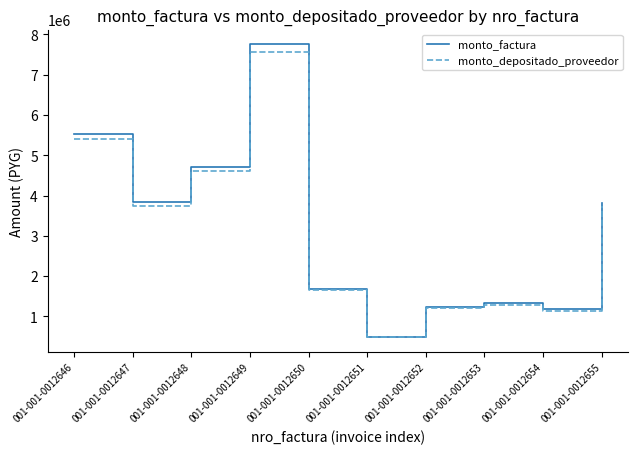

What is the greatest value displayed?

7758900